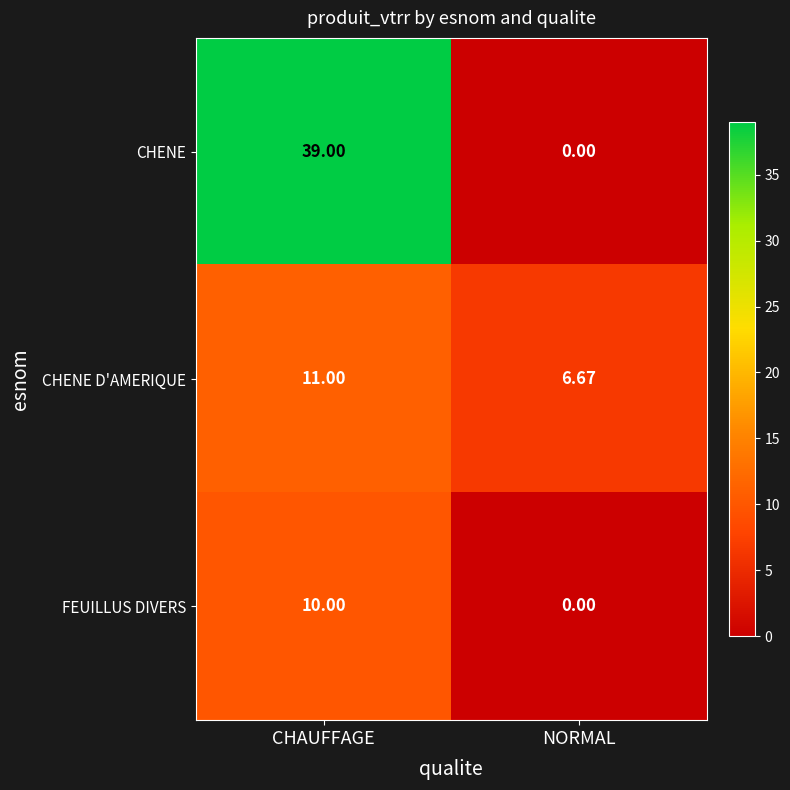

At which category does the chart reach its minimum across all series?

NORMAL